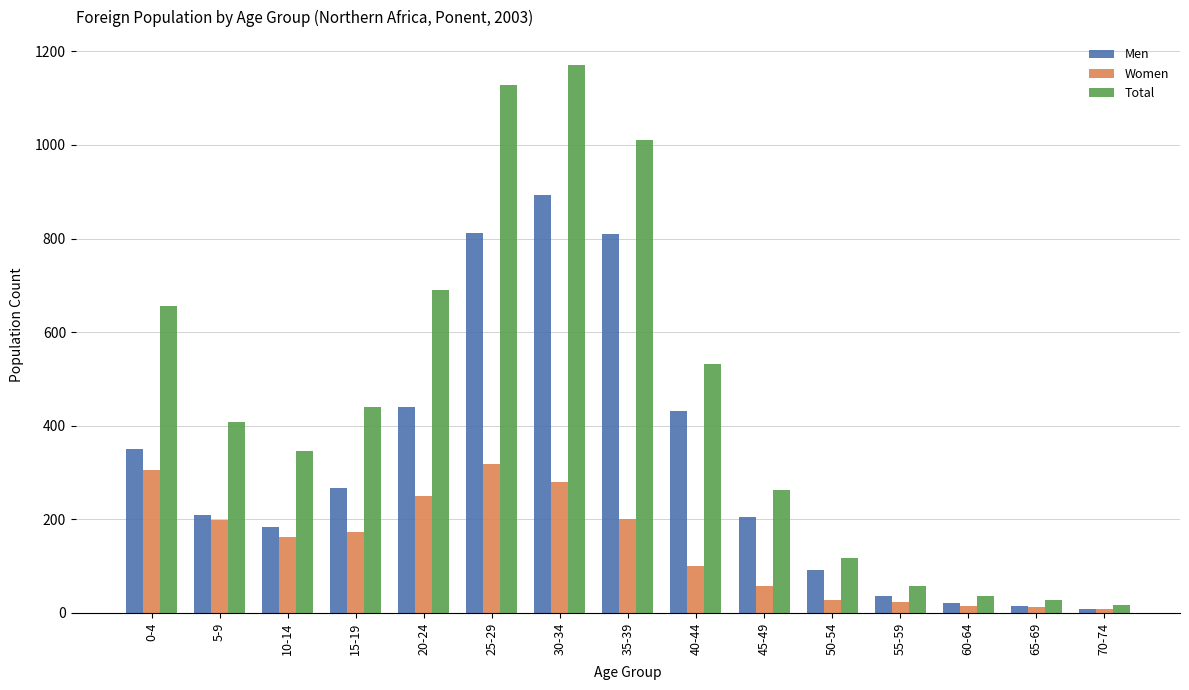

Which series changed the most between 30-34 and 70-74?

Total